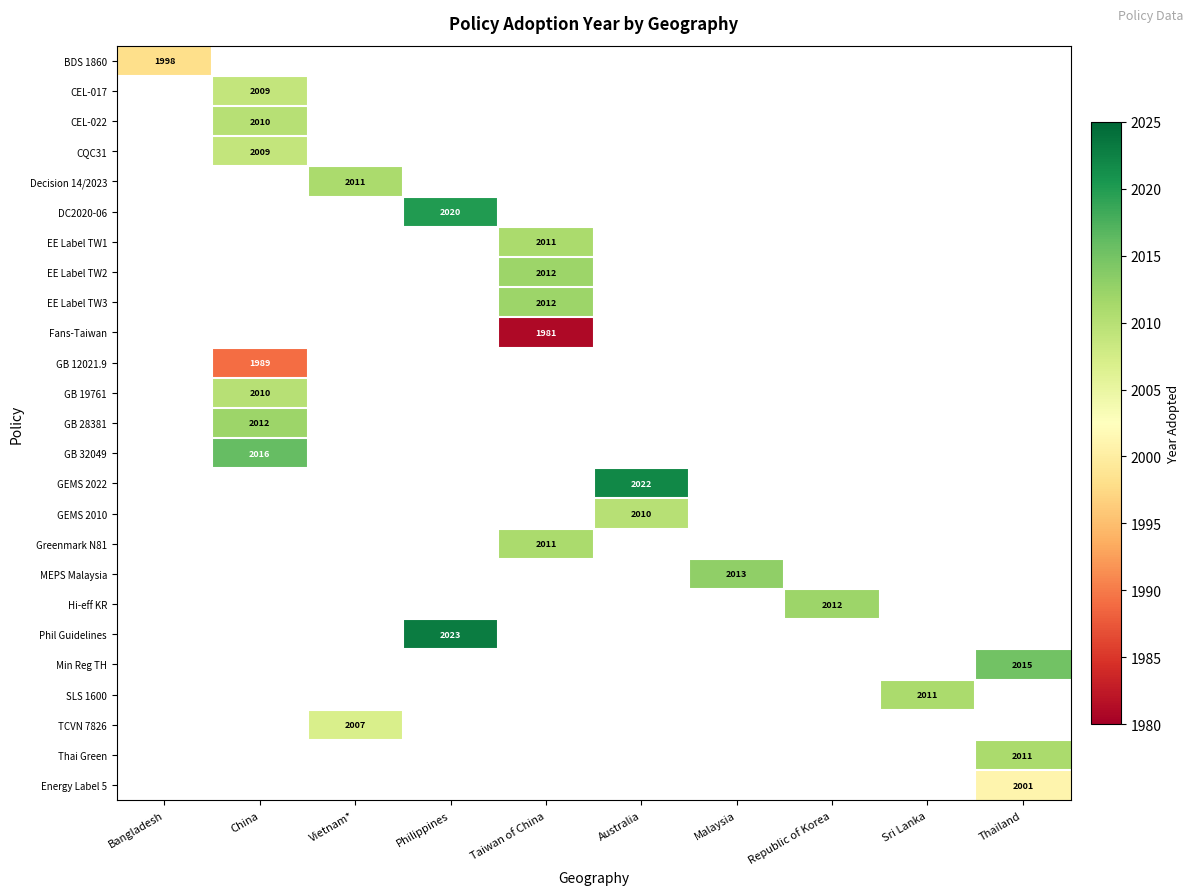

At how many categories does at least one series exceed 2006?

9